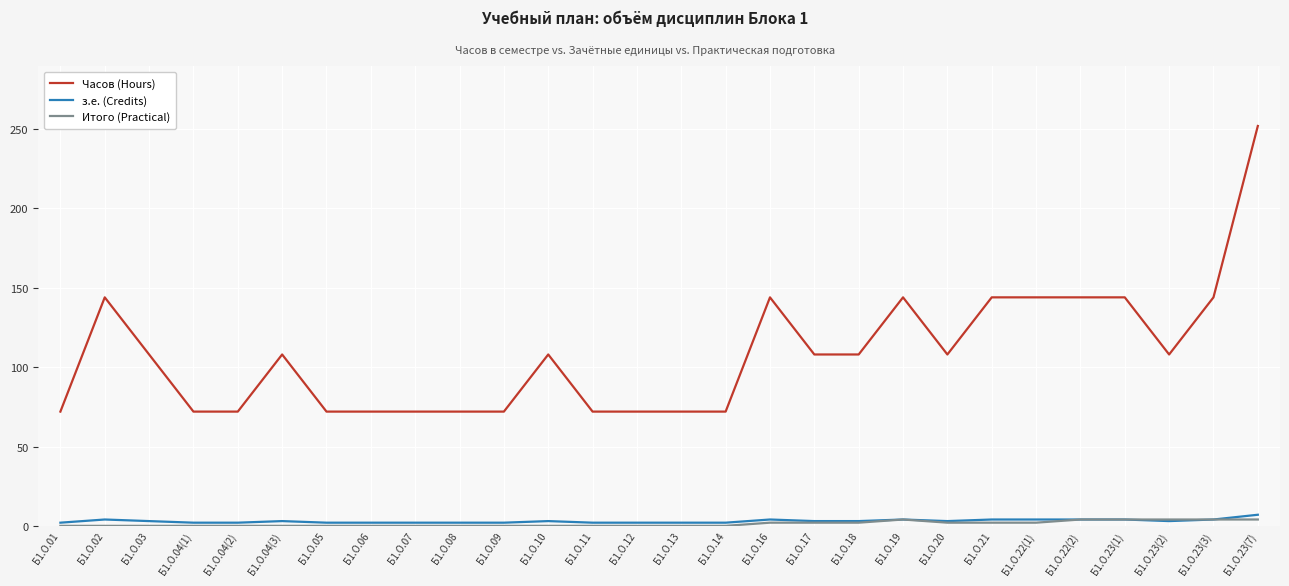

Which series has the largest range (max minus min)?

Часов (Hours)